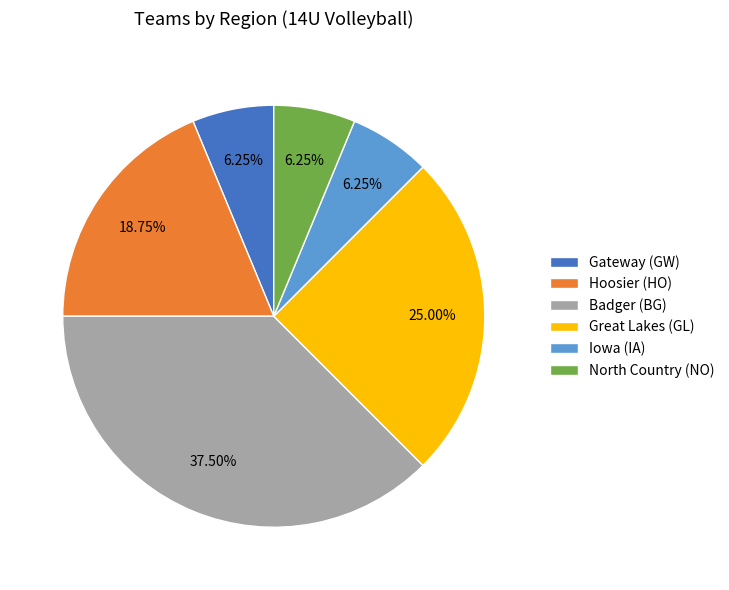

Is there any slice that represents more than half of the pie?

No